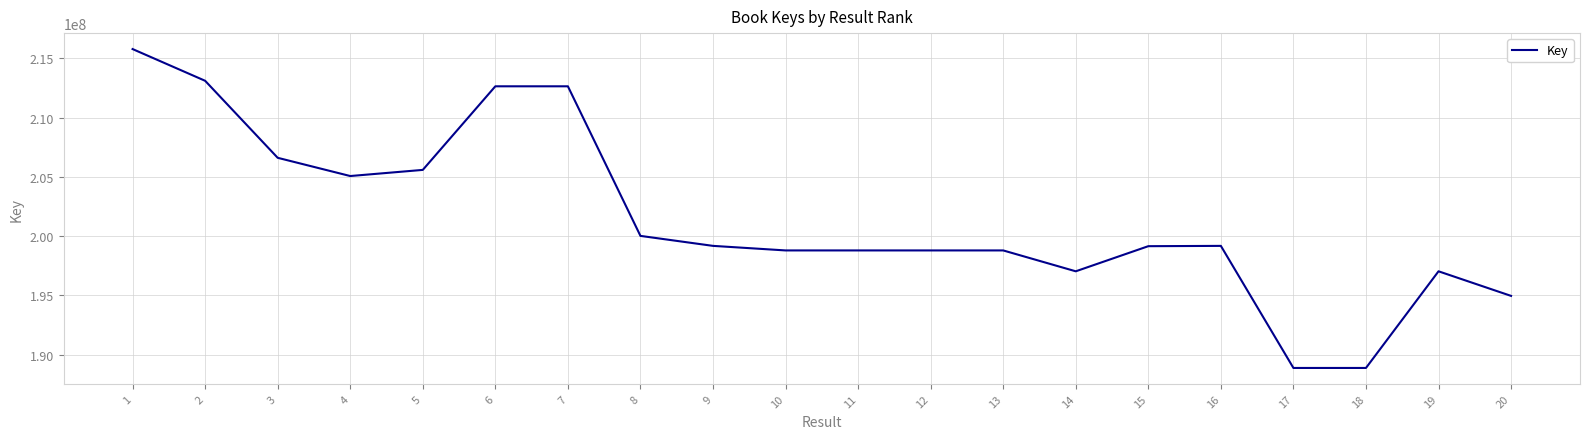

What is the minimum value shown in the chart?

188874710